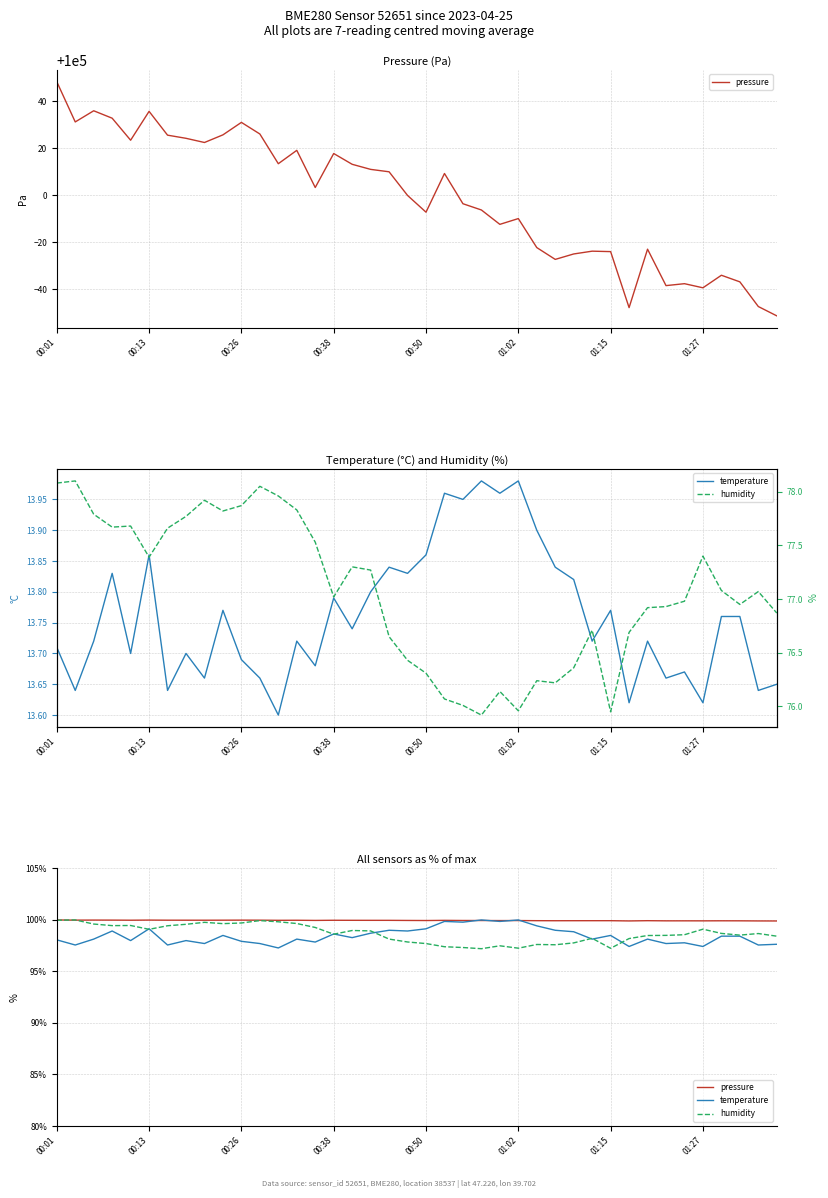

True or false: humidity has more than 1 points higher than both neighbors.

True